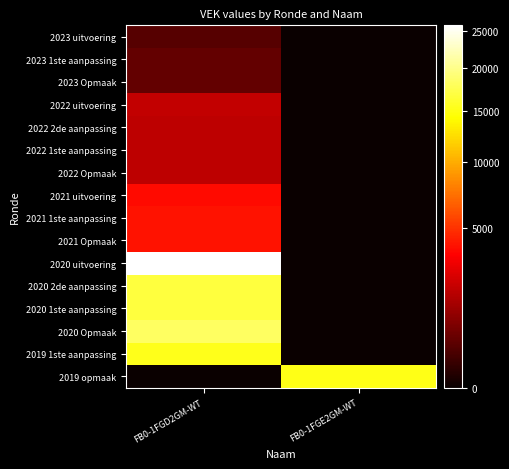

At which category is the sum across all series the highest?

FB0-1FGD2GM-WT